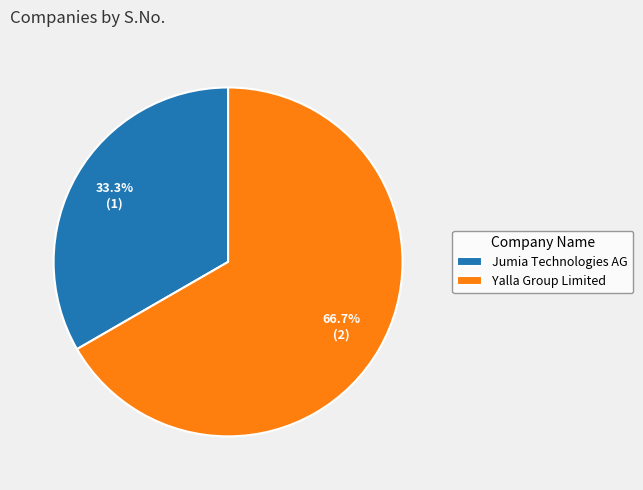

Between Jumia Technologies AG and Yalla Group Limited, which is larger?

Yalla Group Limited